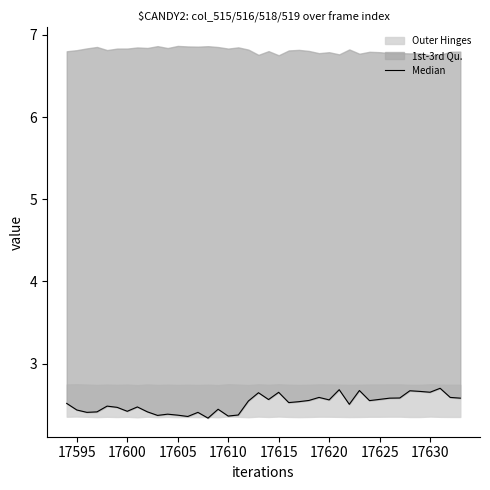

What is the average value?

2.5